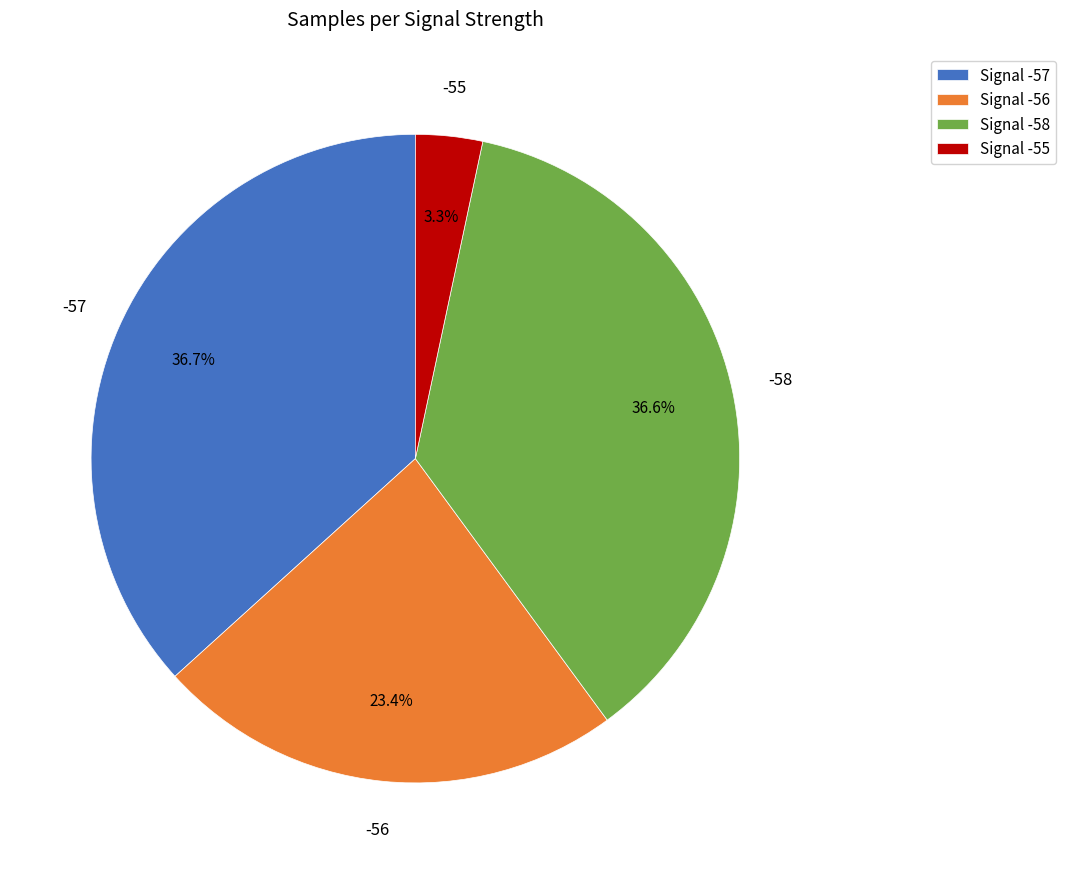

How many slices are in this pie chart?

4